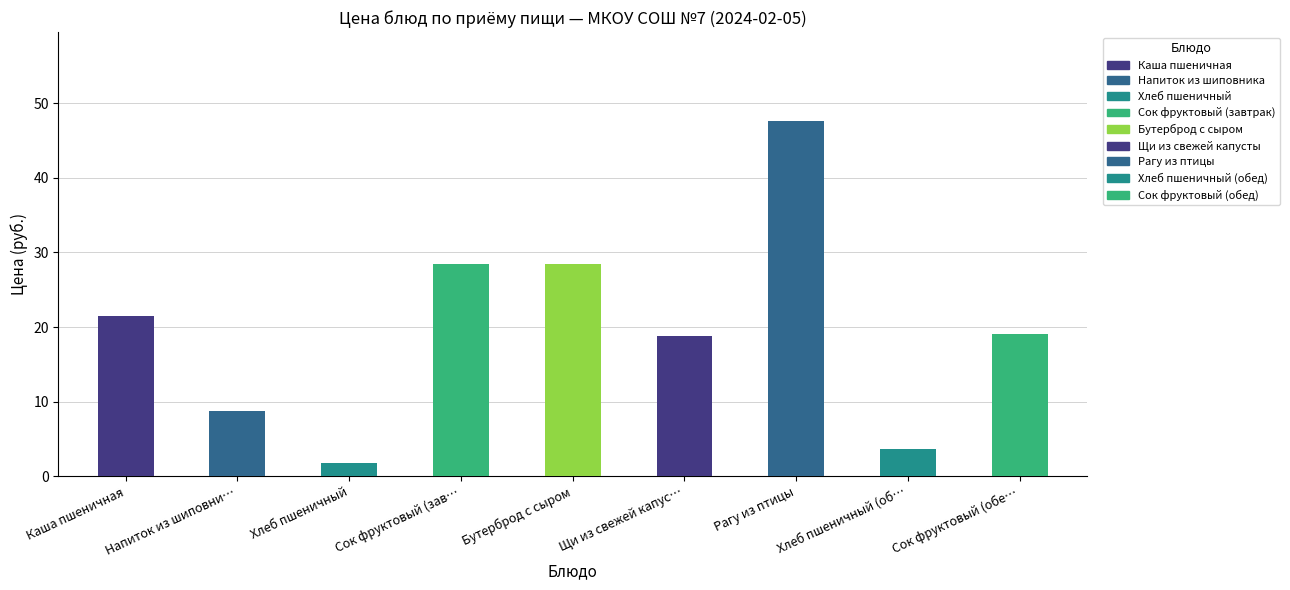

Which category has the lowest value across all series?

Хлеб пшеничный